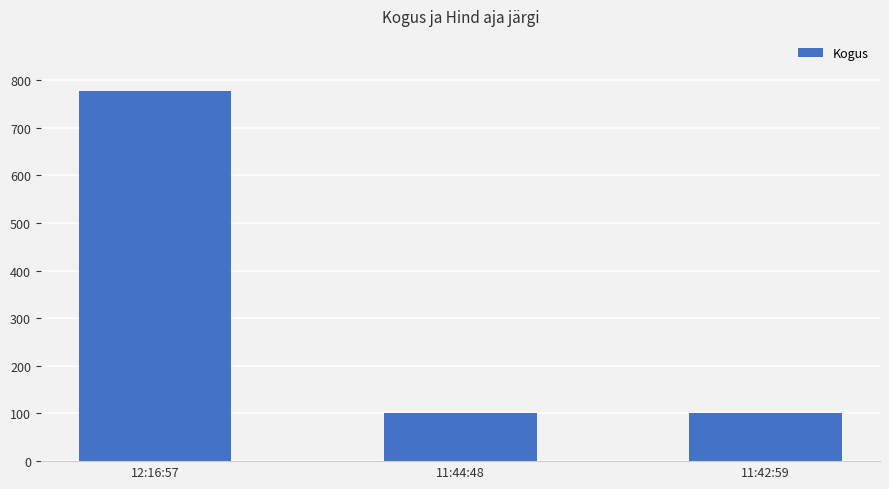

What is the label of the 3rd bar from the left?

11:42:59